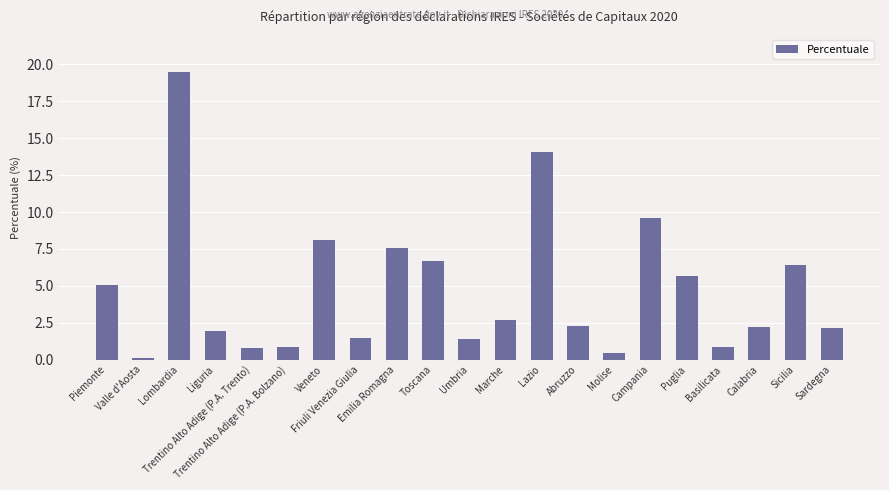

True or false: the data shows 2.1 at Sicilia.

False